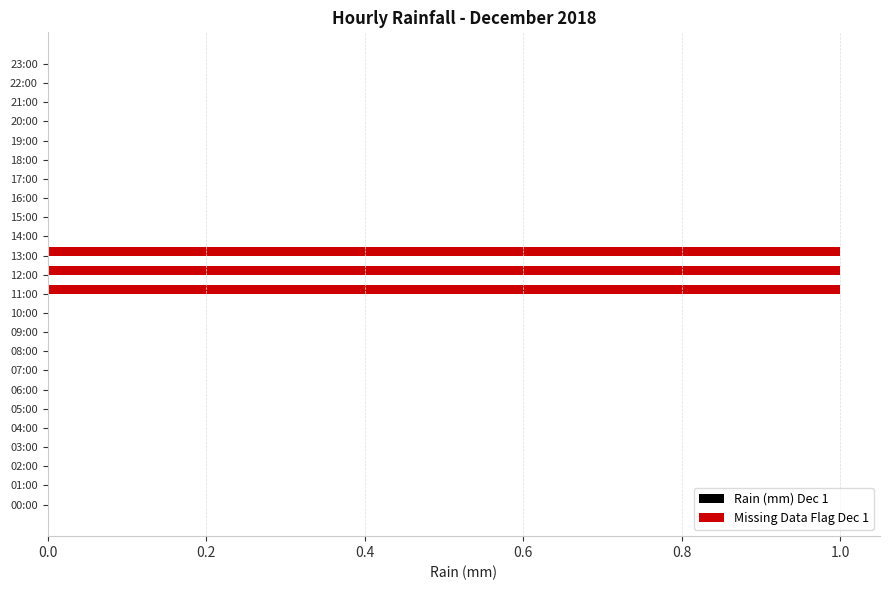

Are the bars horizontal?

Yes